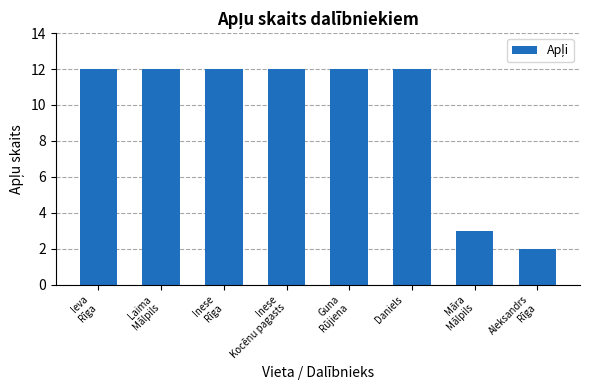

Reading left to right, what are all the values shown in this chart?

12	12	12	12	12	12	3	2